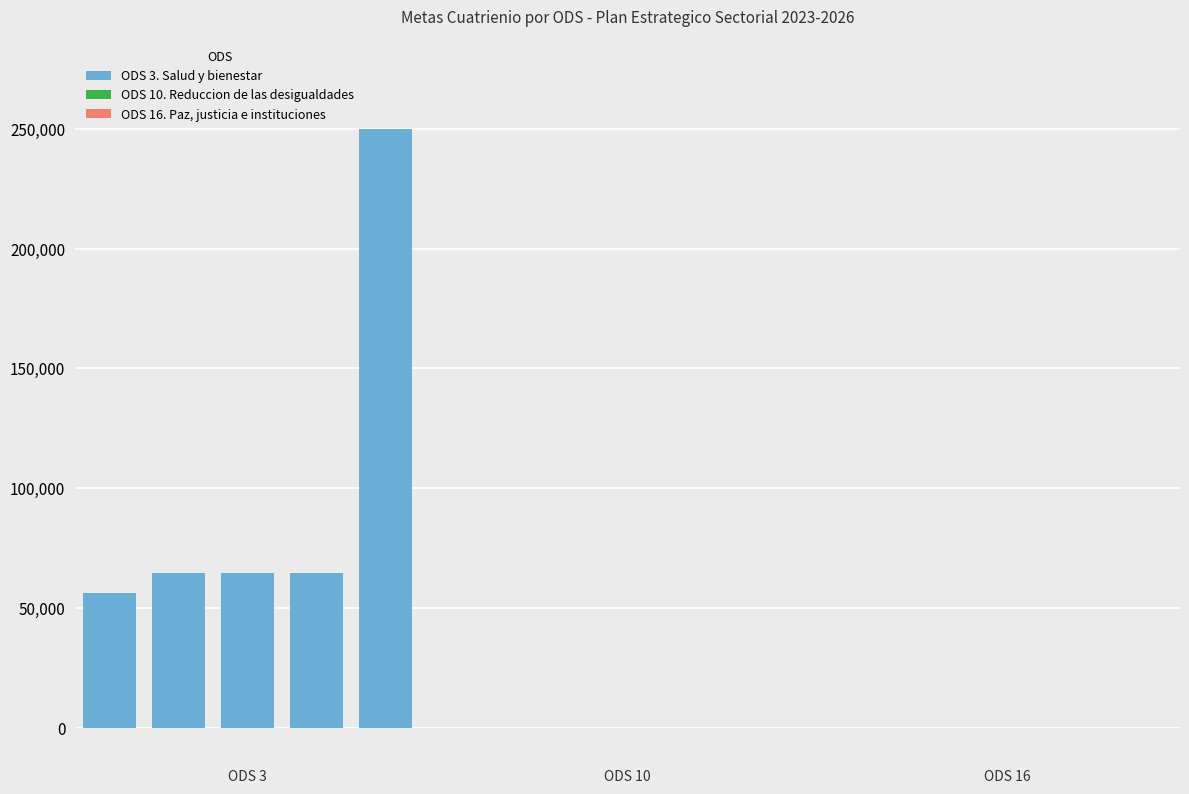

The value of ODS 3. Salud y bienestar at 0 is 56303. True or false?

True